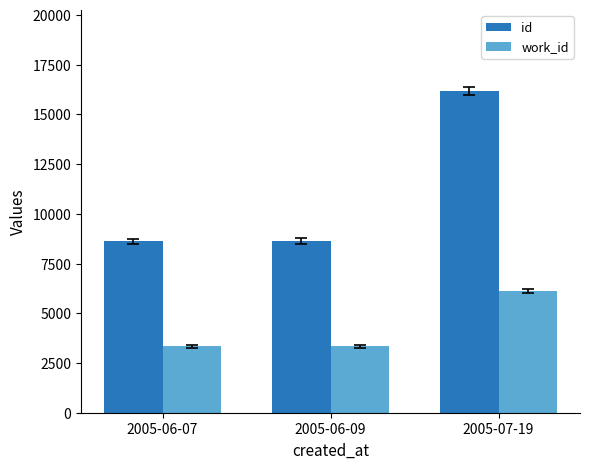

Which label corresponds to the largest value in the chart?

2005-07-19